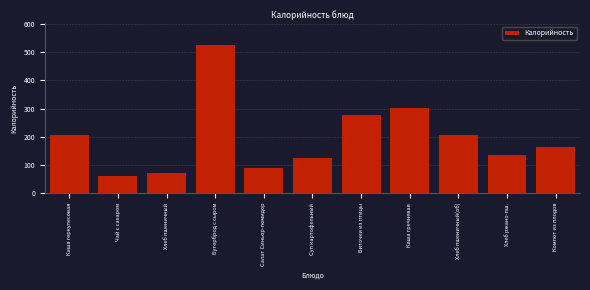

What is the value of the 4th bar from the left?

524